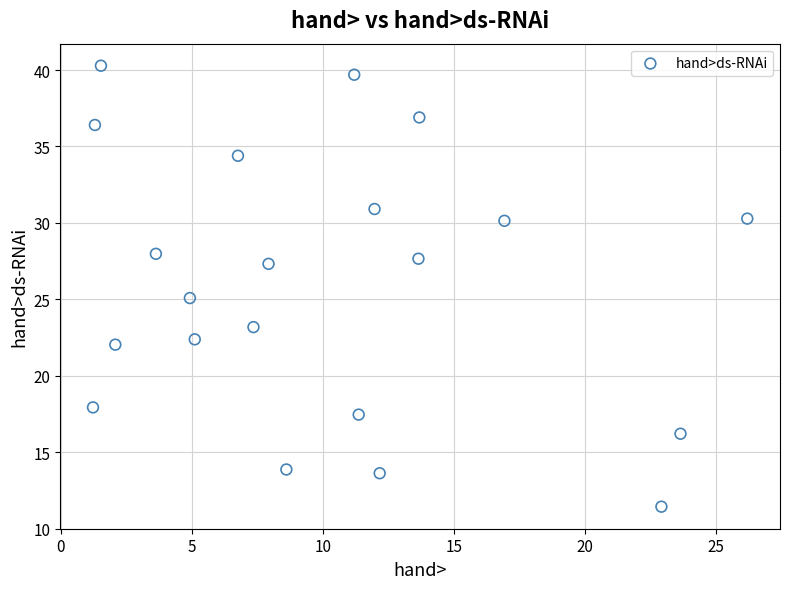

What is the range of X values (max minus min)?

25.0